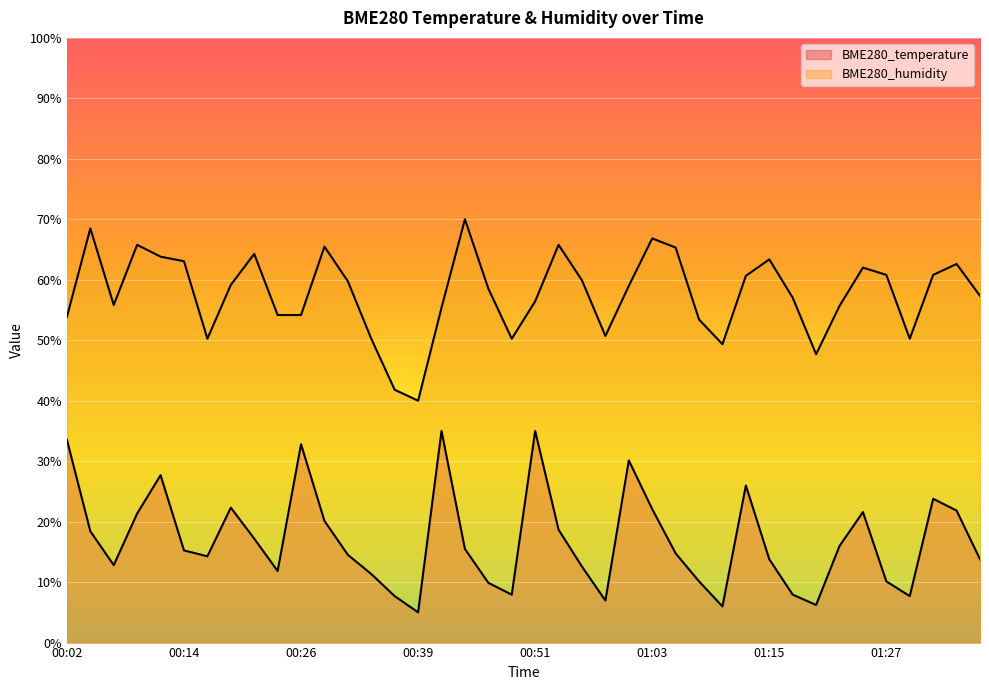

List the labels in order of BME280_temperature value, largest first.

00:41, 00:51, 00:02, 00:26, 01:00, 00:12, 01:13, 01:32, 00:19, 01:03, 01:35, 01:25, 00:09, 00:29, 00:53, 00:04, 00:21, 01:22, 00:43, 00:14, 01:05, 00:31, 00:17, 01:15, 01:37, 00:07, 00:56, 00:24, 00:34, 01:08, 01:27, 00:46, 00:48, 01:17, 00:36, 01:30, 00:58, 01:20, 01:10, 00:39